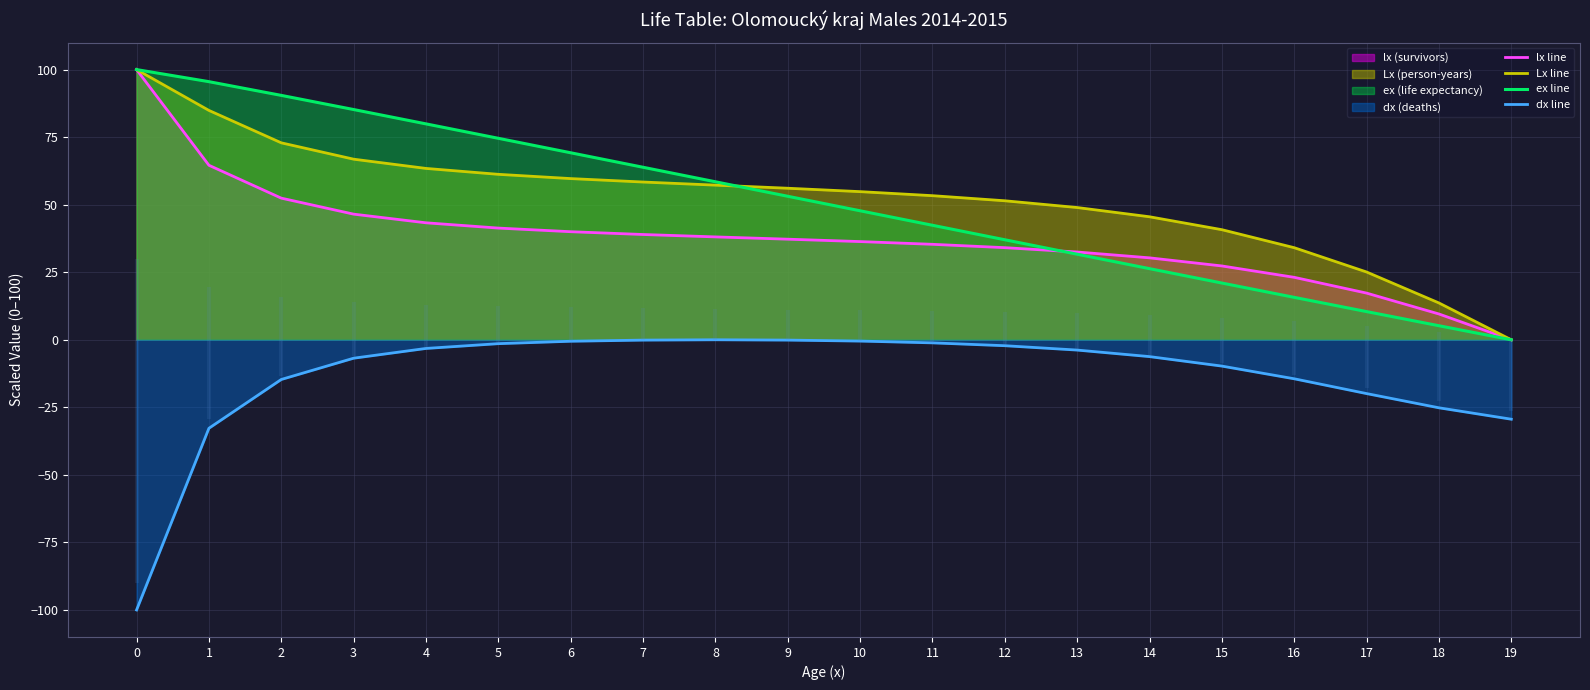

What is the approximate value of ex line at 0?

100.0